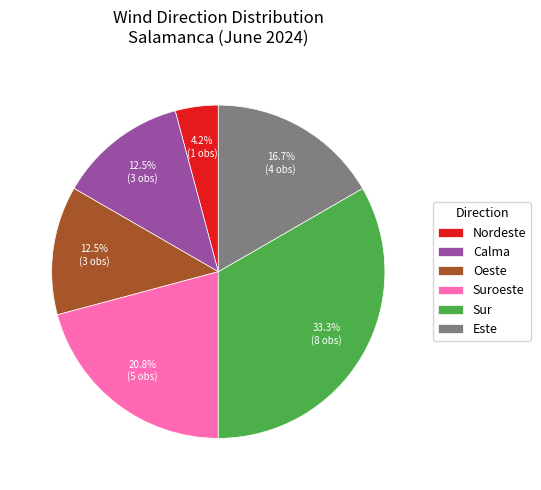

How many segments does this pie chart have?

6